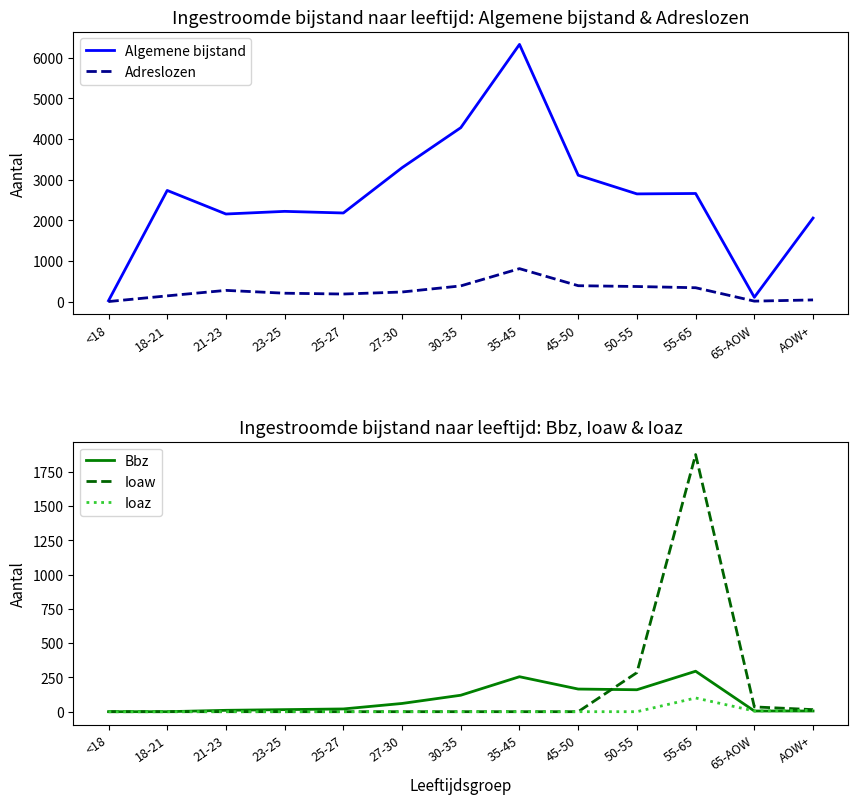

Is it true that Ioaz equals 61 at 25-27?

False